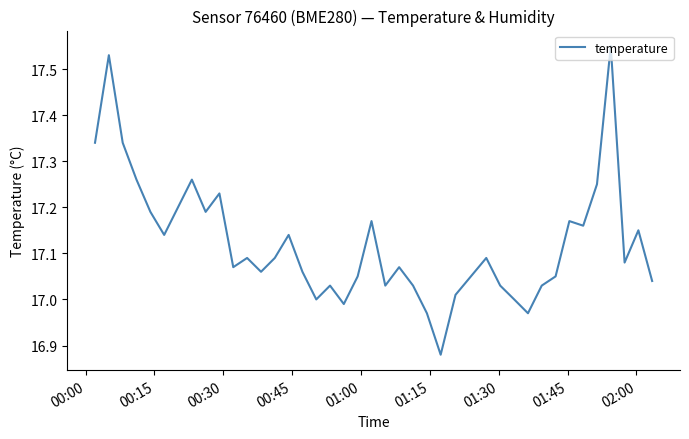

What is the difference between the maximum and minimum values?

0.7